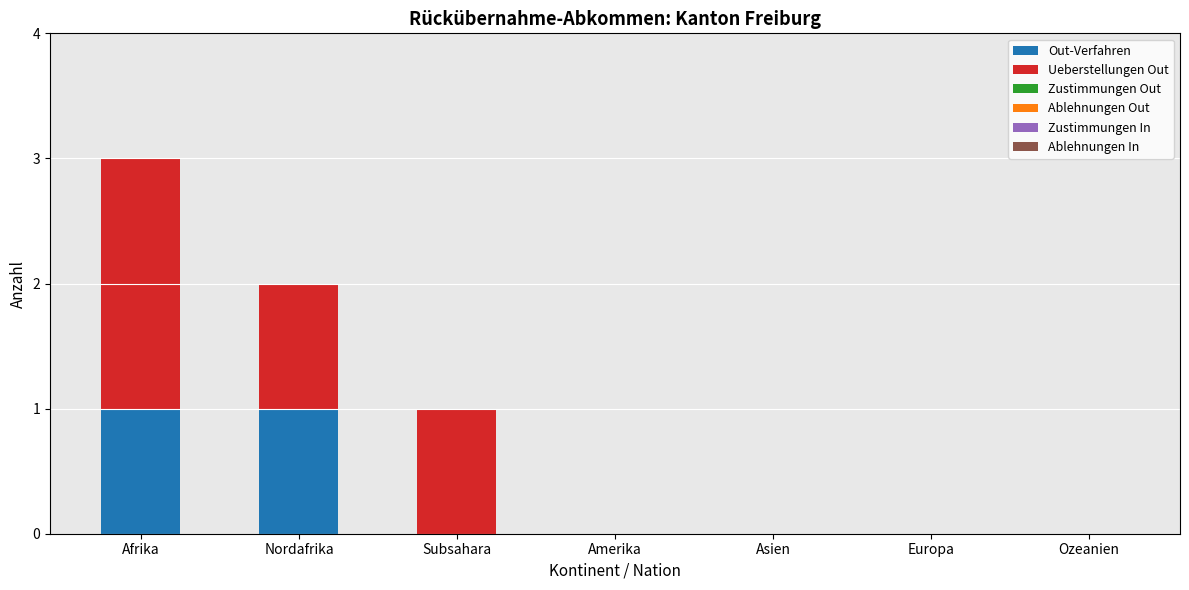

Reading left to right, what are the values for Out-Verfahren?

Afrika=1	Nordafrika=1	Subsahara=0	Amerika=0	Asien=0	Europa=0	Ozeanien=0